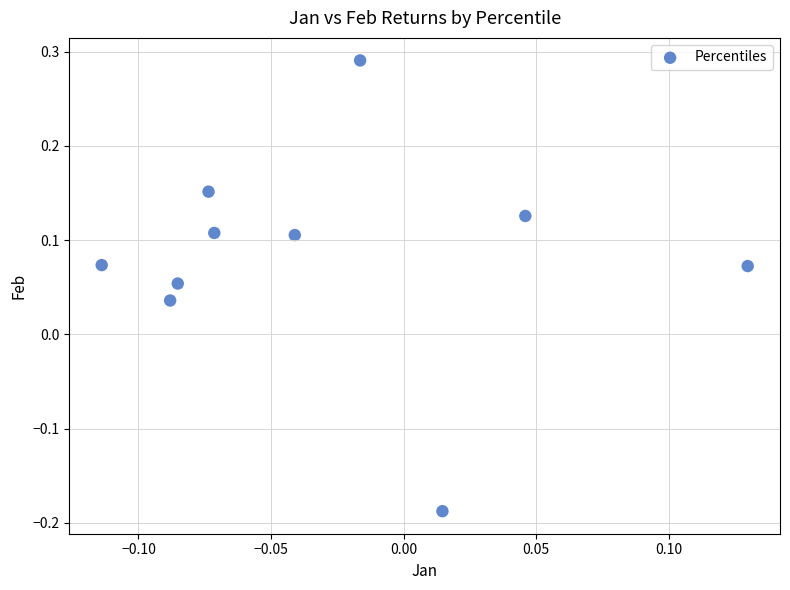

What is the range of Y values (max minus min)?

0.5